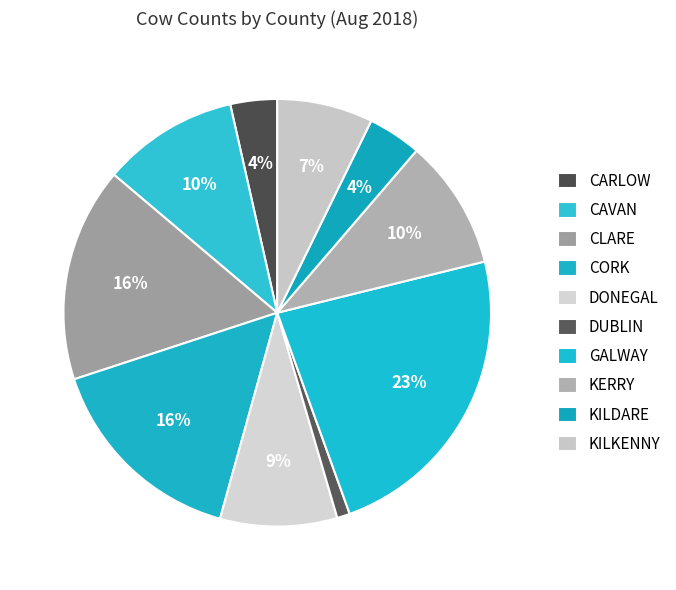

Between GALWAY and CORK, which is larger?

GALWAY